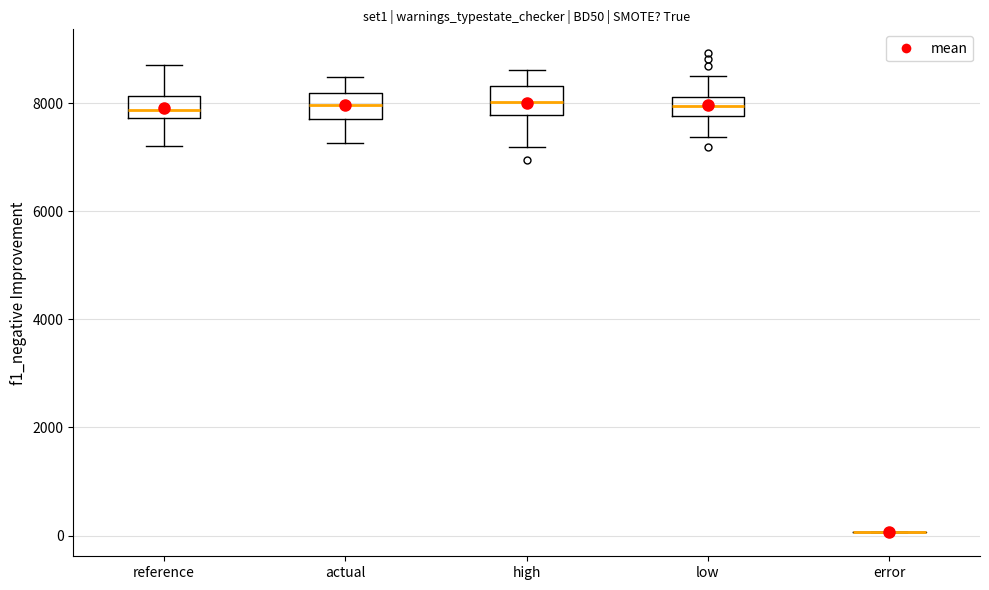

Reading left to right, transcribe this box plot: for each box, give where its median line is, the range the box spans, and where its two whiskers end, as read against the y-axis. The values are not printed on the chart, so give them approximately, as read against the axis.

reference: median 7800 (inside the box), box 7800 to 8200, whiskers 7200 to 8800
actual: median 8000, box 7600 to 8200, whiskers 7200 to 8400
high: median 8000, box 7800 to 8400, whiskers 7200 to 8600
low: median 8000, box 7800 to 8200, whiskers 7400 to 8600
error: box collapsed to a line at 0, whiskers 0 to 0